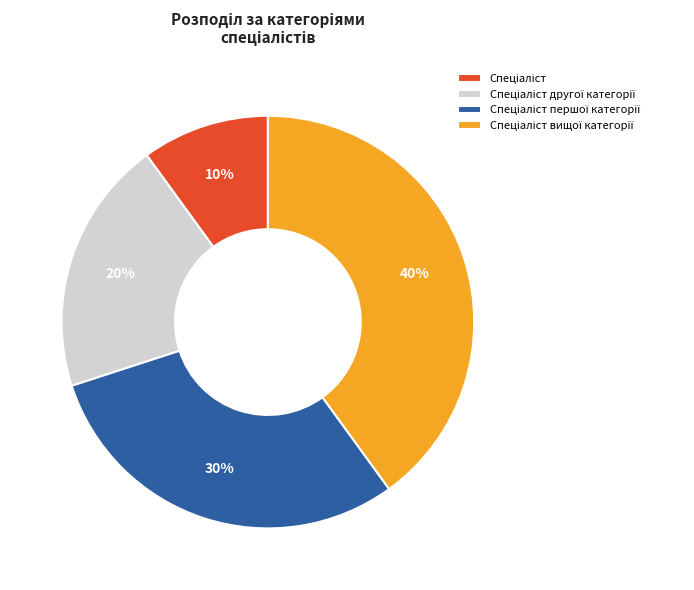

Is there a majority slice in this chart?

No